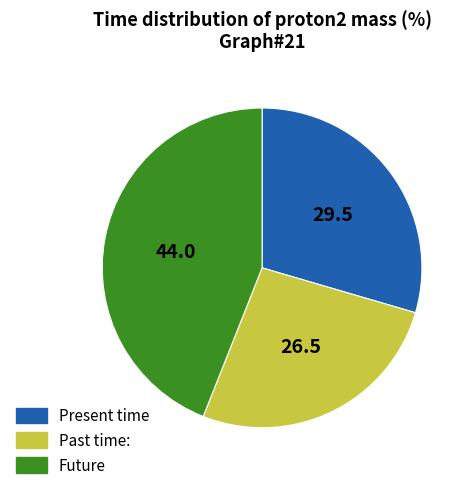

Which category has the smallest portion of the pie?

Past time: